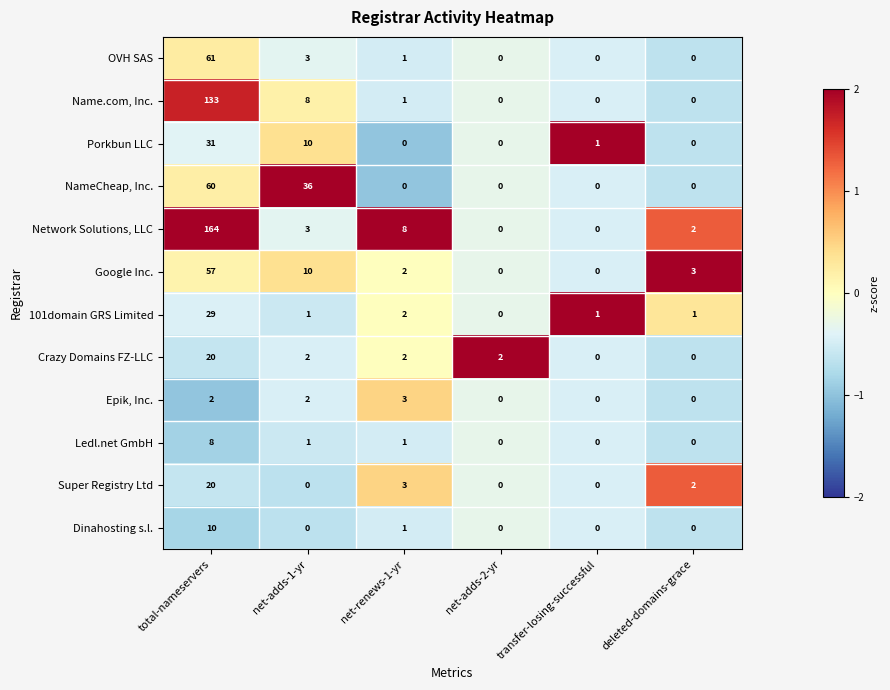

How many series are shown in this chart?

12